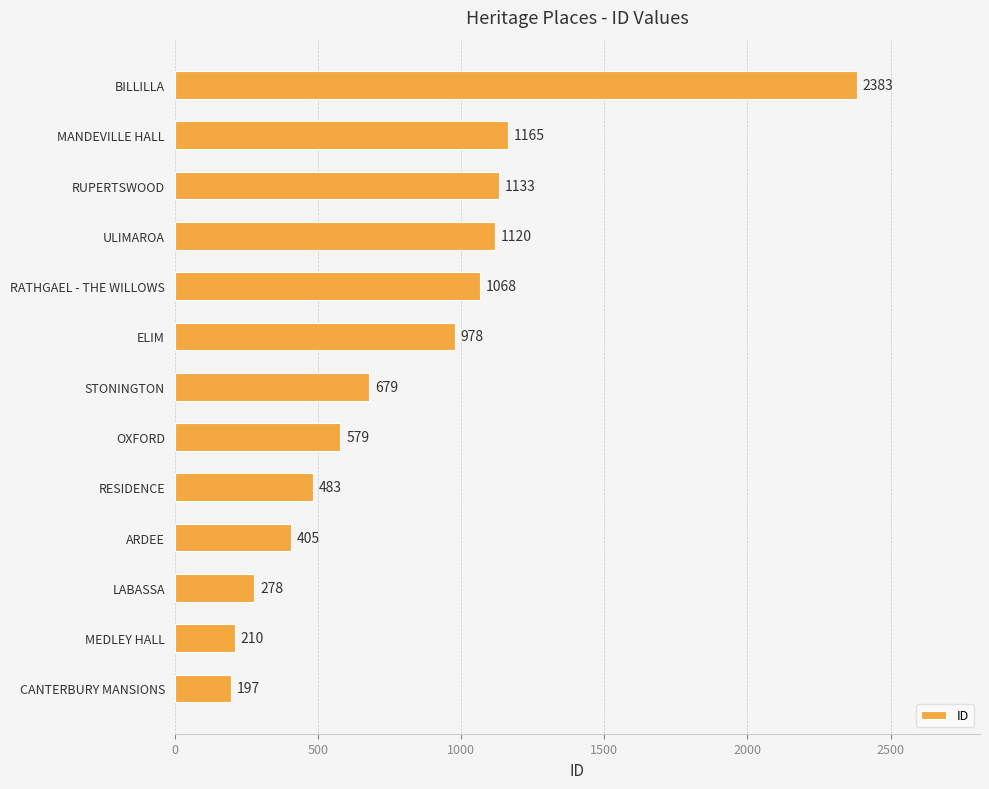

Rank the categories by value from highest to lowest.

BILLILLA, MANDEVILLE HALL, RUPERTSWOOD, ULIMAROA, RATHGAEL - THE WILLOWS, ELIM, STONINGTON, OXFORD, RESIDENCE, ARDEE, LABASSA, MEDLEY HALL, CANTERBURY MANSIONS